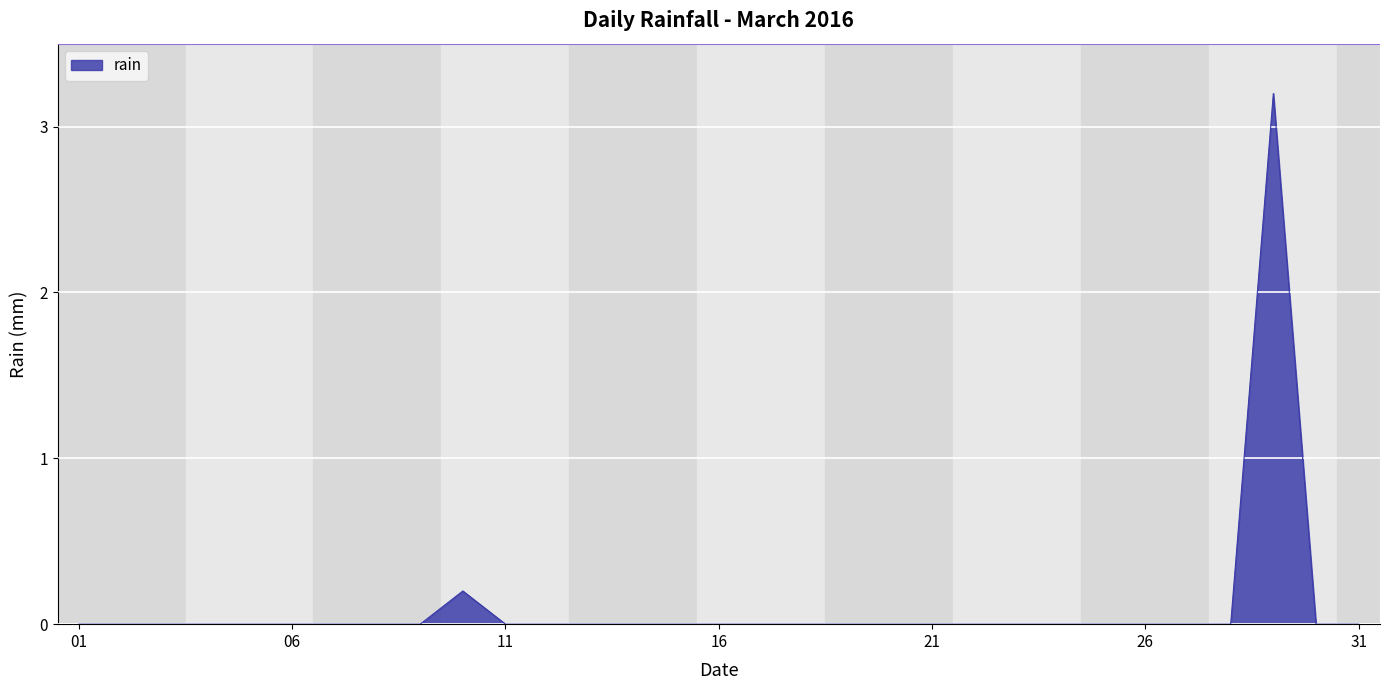

What is the maximum value shown in the chart?

3.2